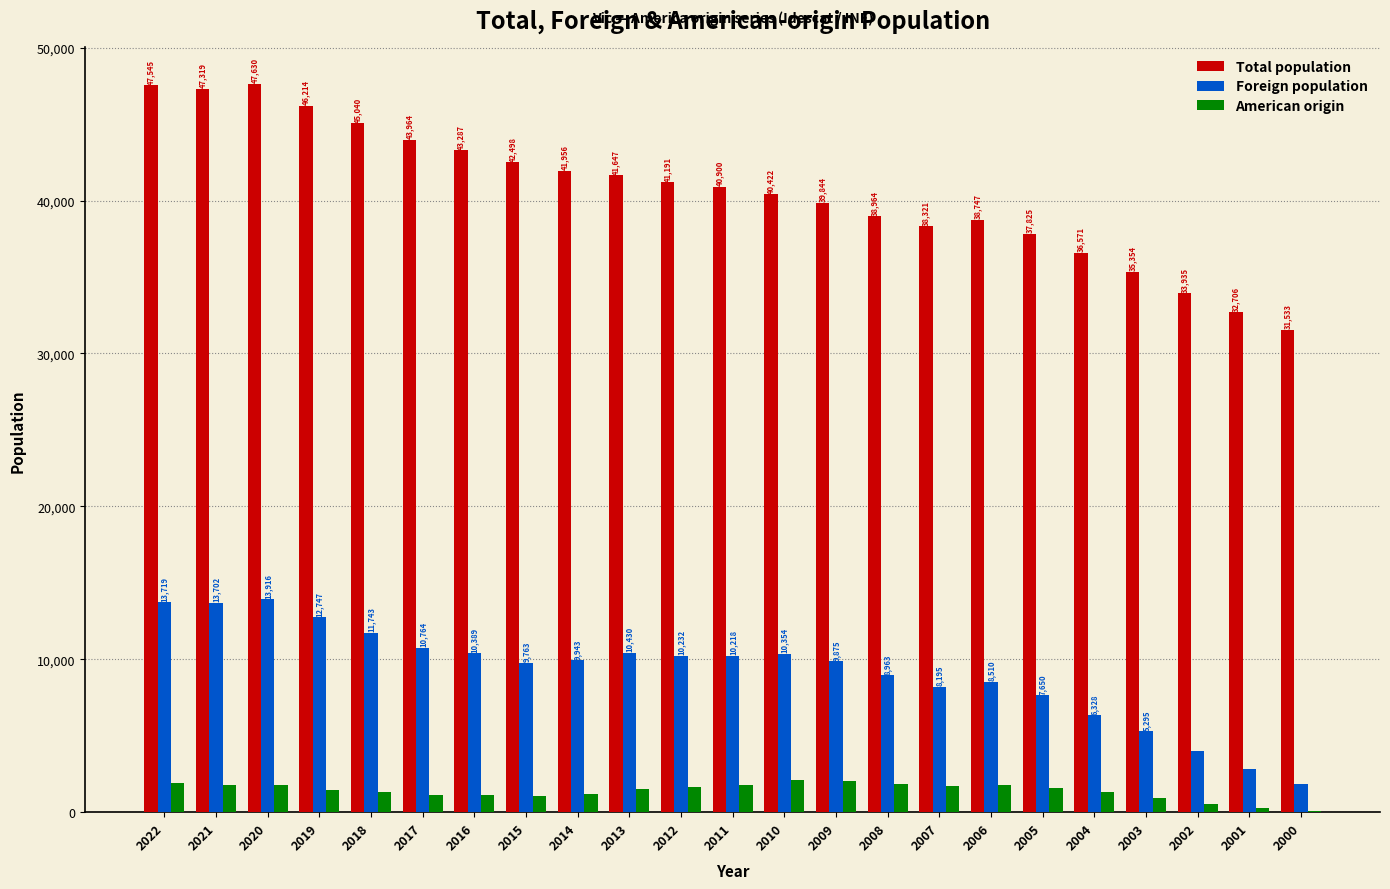

Between 2013 and 2007, which series saw the biggest shift?

Total population